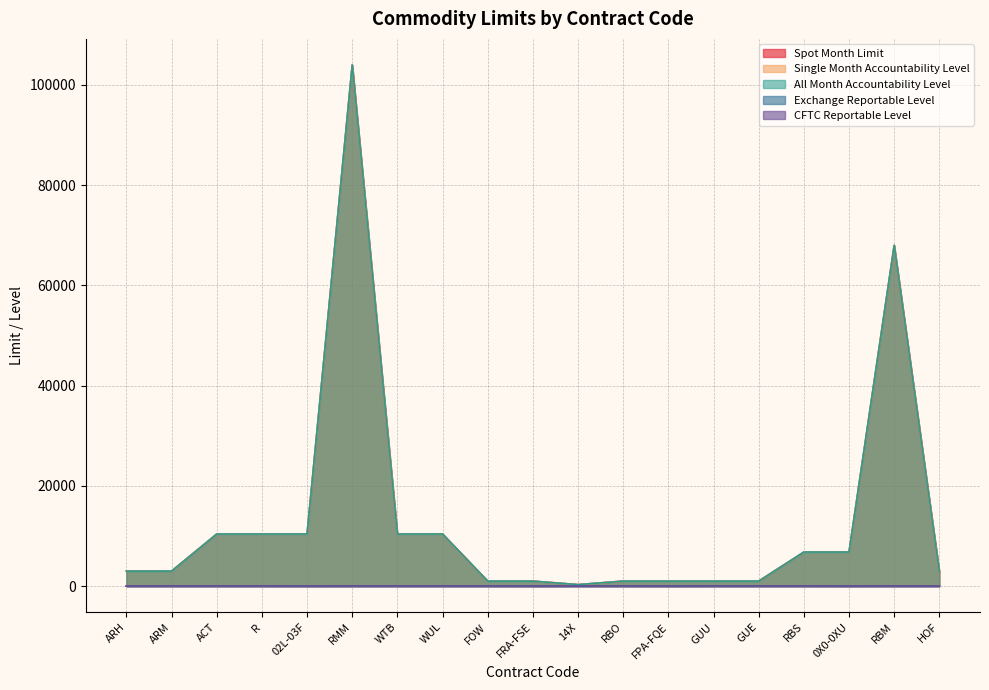

What is the maximum value for All Month Accountability Level?

104000